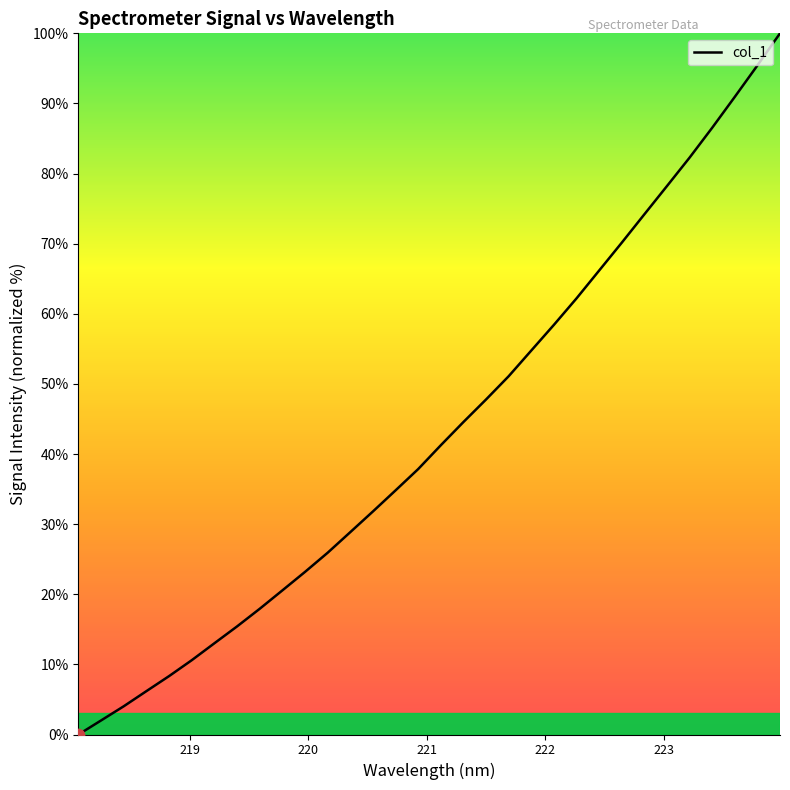

What is the maximum value shown in the chart?

100.0